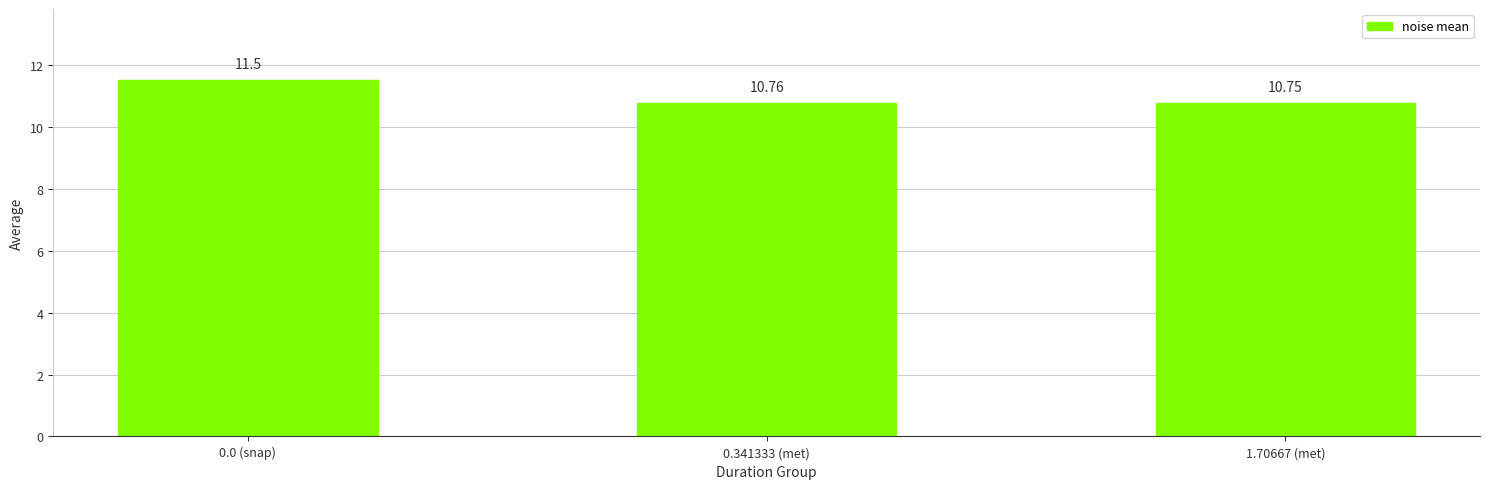

Reading left to right, what are all the values shown in this chart?

0.0 (snap)=11.5	0.341333 (met)=10.8	1.70667 (met)=10.8